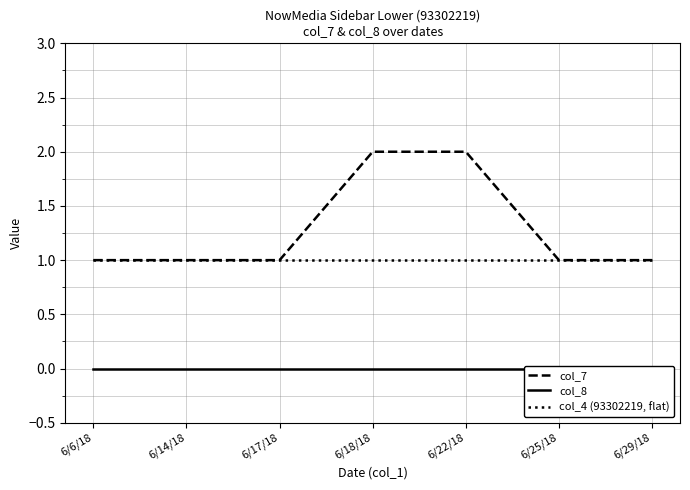

Count the number of data series in this chart.

3